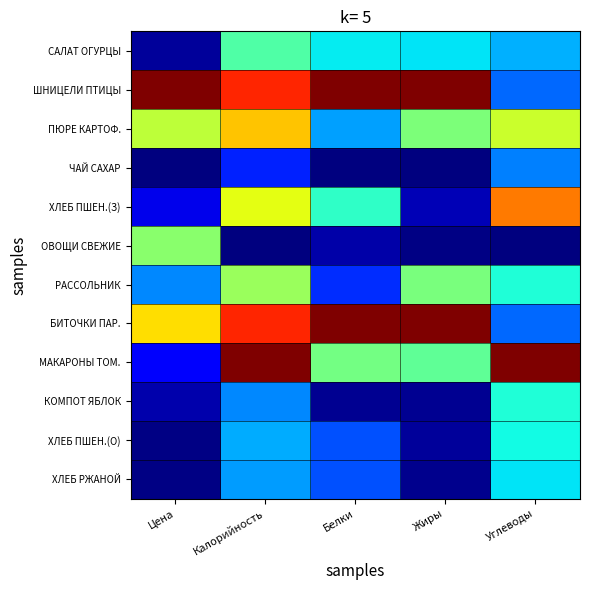

Reading left to right, what are all the values shown in this chart?

САЛАТ ОГУРЦЫ: Цена=0.0	Калорийность=0.4	Белки=0.4	Жиры=0.4	Углеводы=0.3
ШНИЦЕЛИ ПТИЦЫ: Цена=1.0	Калорийность=0.9	Белки=1.0	Жиры=1.0	Углеводы=0.2
ПЮРЕ КАРТОФ.: Цена=0.6	Калорийность=0.7	Белки=0.3	Жиры=0.5	Углеводы=0.6
ЧАЙ САХАР: Цена=0.0	Калорийность=0.2	Белки=0.0	Жиры=0.0	Углеводы=0.3
ХЛЕБ ПШЕН.(З): Цена=0.1	Калорийность=0.6	Белки=0.4	Жиры=0.1	Углеводы=0.8
ОВОЩИ СВЕЖИЕ: Цена=0.5	Калорийность=0.0	Белки=0.0	Жиры=0.0	Углеводы=0.0
РАССОЛЬНИК: Цена=0.3	Калорийность=0.5	Белки=0.2	Жиры=0.5	Углеводы=0.4
БИТОЧКИ ПАР.: Цена=0.7	Калорийность=0.9	Белки=1.0	Жиры=1.0	Углеводы=0.2
МАКАРОНЫ ТОМ.: Цена=0.1	Калорийность=1.0	Белки=0.5	Жиры=0.5	Углеводы=1.0
КОМПОТ ЯБЛОК: Цена=0.0	Калорийность=0.3	Белки=0.0	Жиры=0.0	Углеводы=0.4
ХЛЕБ ПШЕН.(О): Цена=0.0	Калорийность=0.3	Белки=0.2	Жиры=0.0	Углеводы=0.4
ХЛЕБ РЖАНОЙ: Цена=0.0	Калорийность=0.3	Белки=0.2	Жиры=0.0	Углеводы=0.3